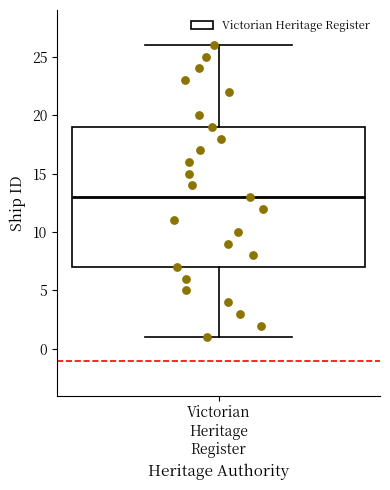

Transcribe this box plot: give where the median line is, the range the box spans, and where the two whiskers end, as read against the y-axis. The values are not printed on the chart, so give them approximately, as read against the axis.

median 13, box 7 to 19, whiskers 1 to 26